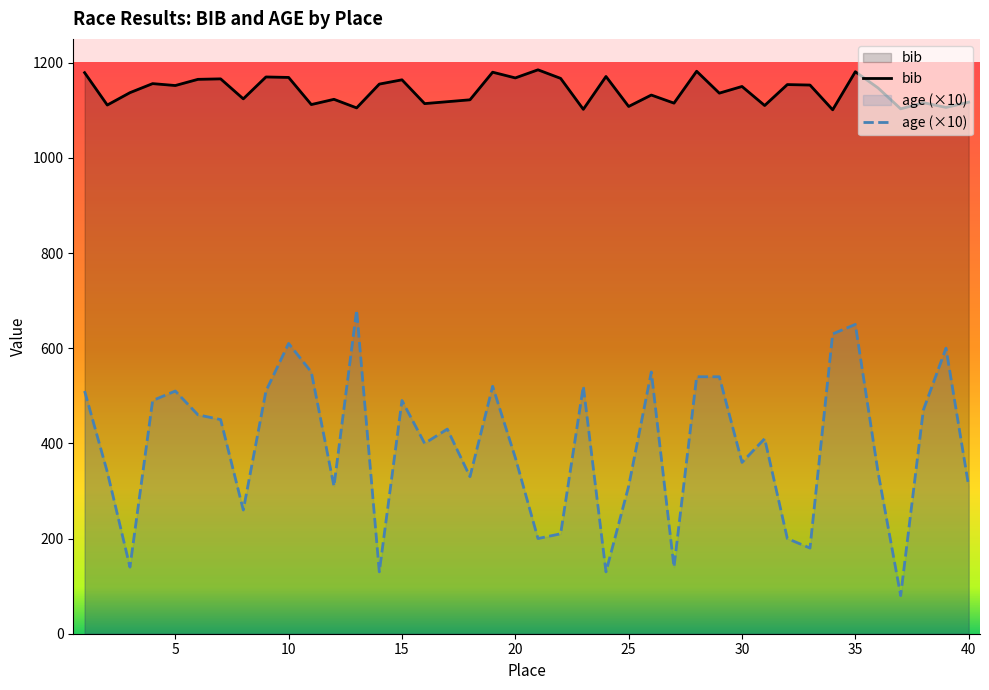

List the series in order of their peak value, lowest first.

age (×10), bib